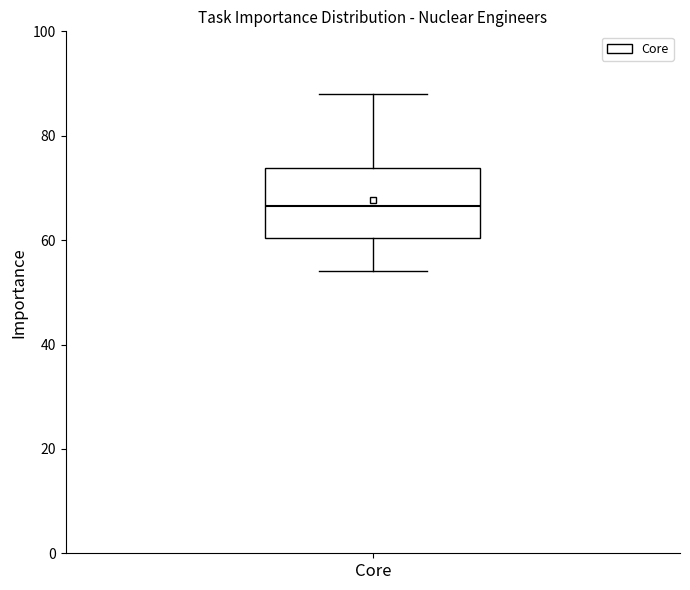

Read this box plot against the y-axis: the position of the median line, the range covered by the box, and the ends of both whiskers. The values are not printed on the chart, so give them approximately, as read against the axis.

median 66, box 60 to 74, whiskers 54 to 88